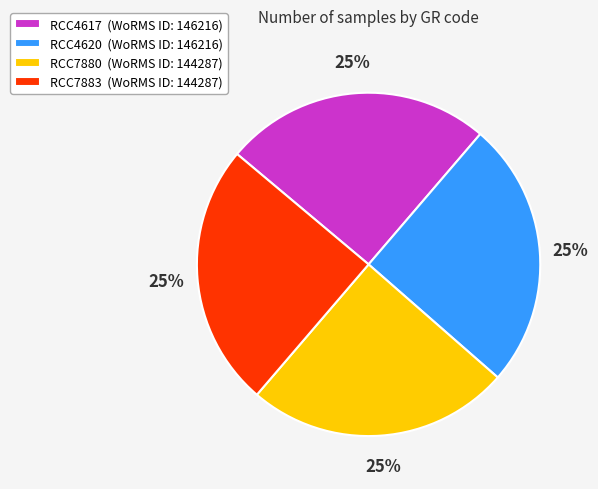

Approximately how many times larger is the value at RCC4617 (WoRMS ID: 146216) compared to RCC4620 (WoRMS ID: 146216)?

1.0